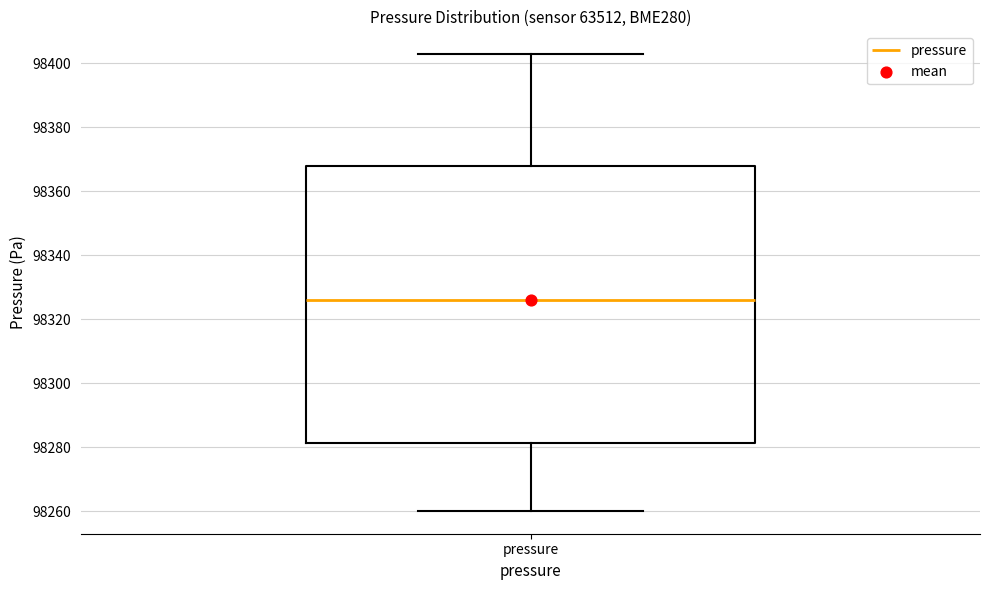

Transcribe this box plot: give where the median line is, the range the box spans, and where the two whiskers end, as read against the y-axis. The values are not printed on the chart, so give them approximately, as read against the axis.

median 98326, box 98282 to 98368, whiskers 98260 to 98402